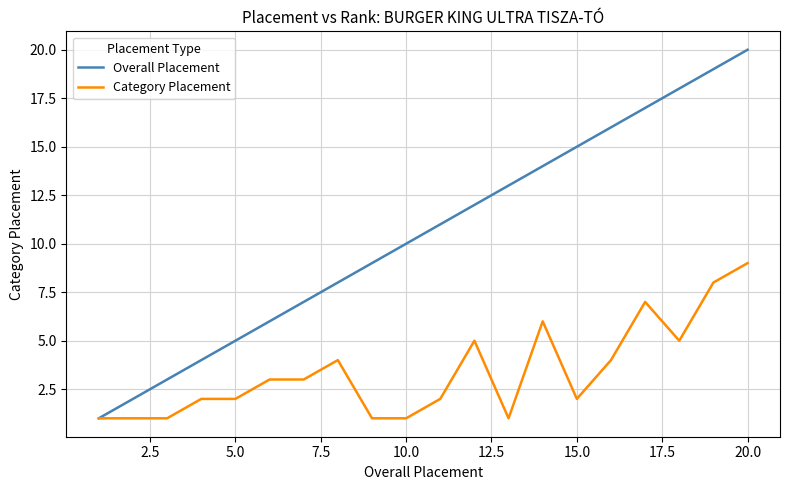

What is the maximum value shown in the chart?

20